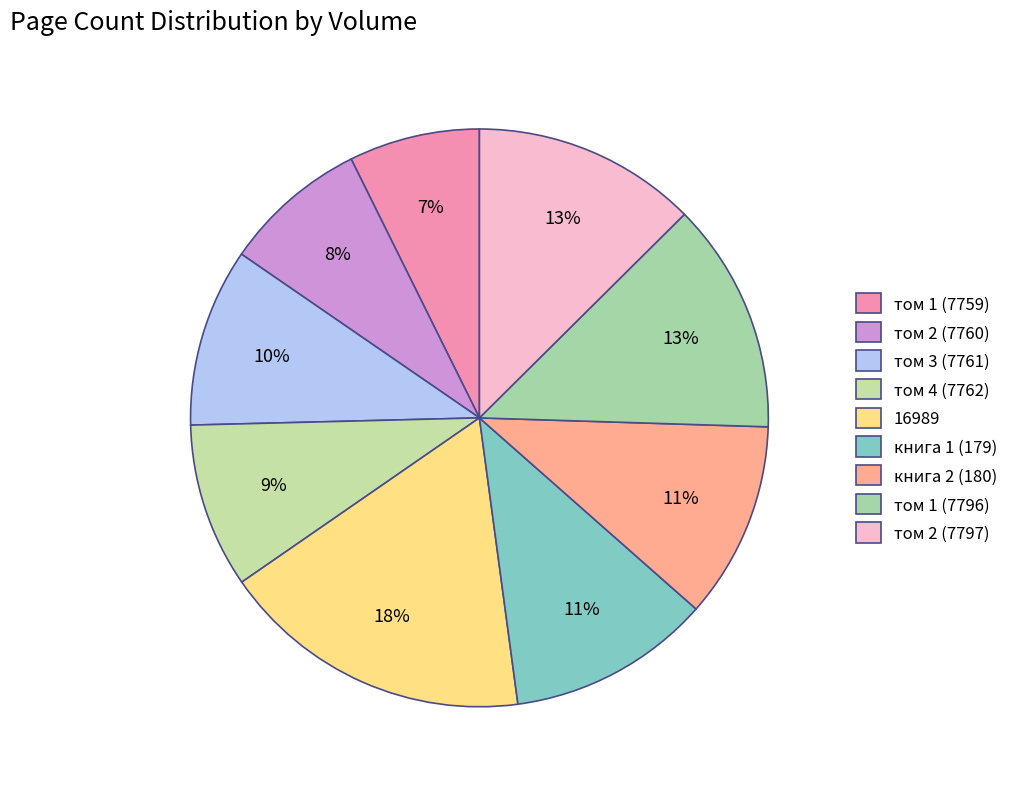

How many slices are in this pie chart?

9